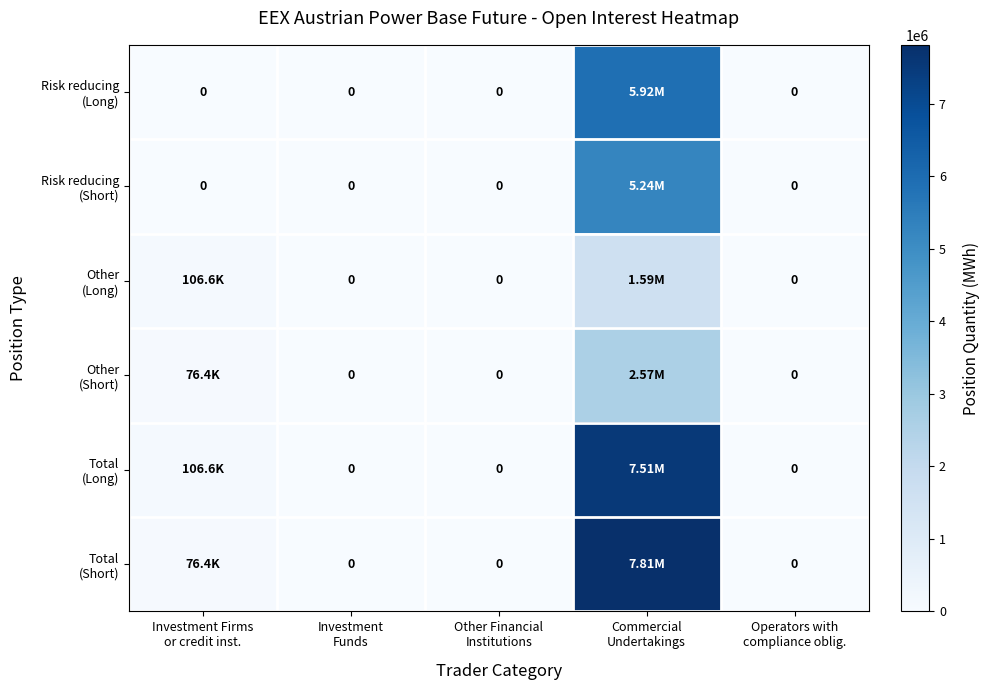

Is the value of Risk reducing (Short) at Operators with compliance oblig. greater than the value of Total (Short) at Other Financial Institutions?

No